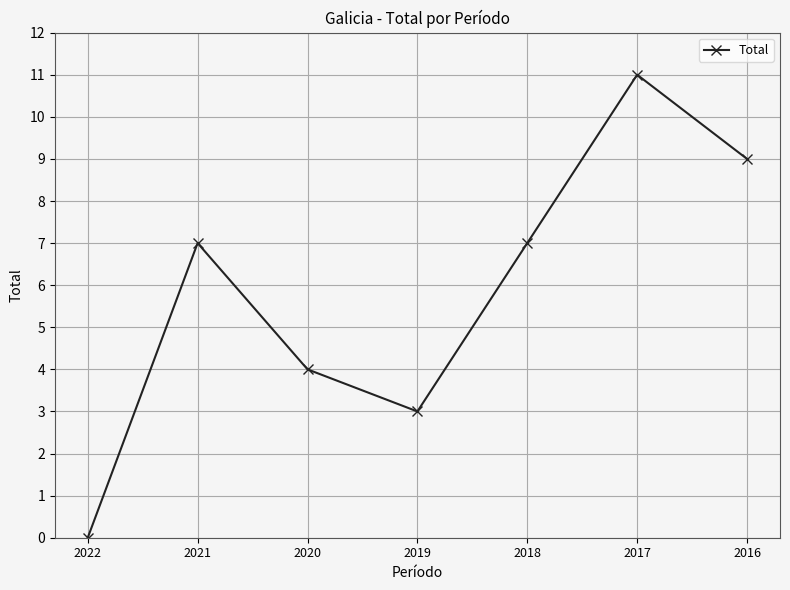

Reading right to left, list all the values displayed in this chart.

2016=9	2017=11	2018=7	2019=3	2020=4	2021=7	2022=0